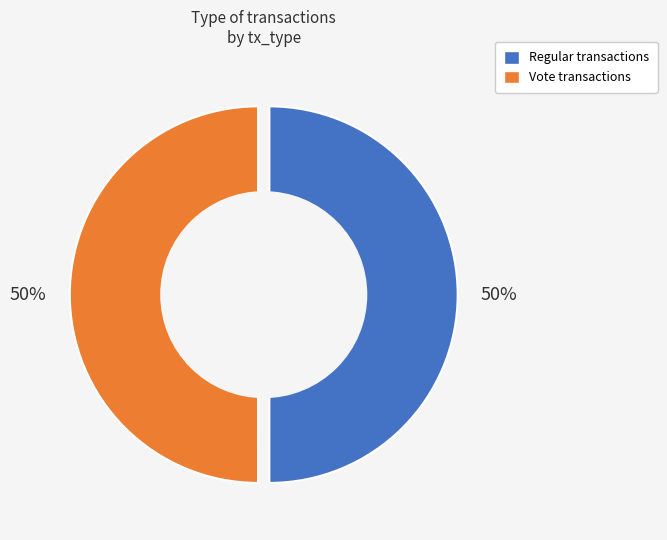

What is the smallest slice in the pie chart?

Vote